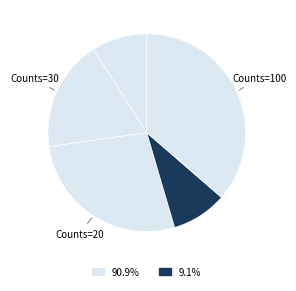

Does any single category account for the majority?

No